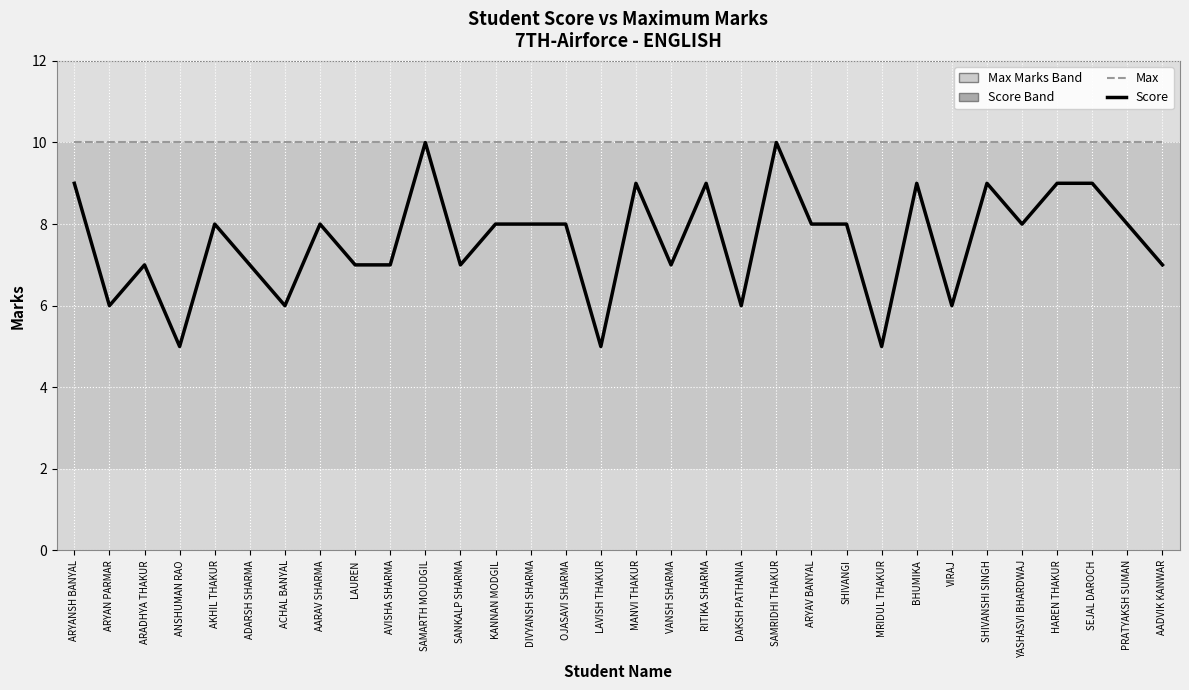

Between ARYANSH BANYAL and ACHAL BANYAL, which series saw the biggest shift?

Score